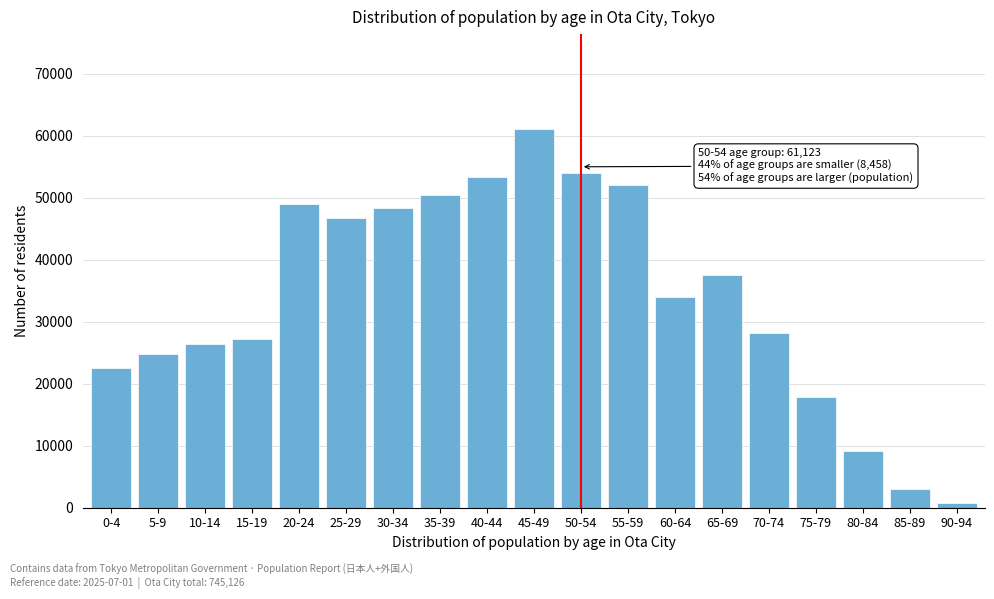

Reading right to left, transcribe all the data shown in this chart.

90-94=694	85-89=3037	80-84=9143	75-79=17872	70-74=28155	65-69=37582	60-64=34005	55-59=52040	50-54=54026	45-49=61123	40-44=53433	35-39=50436	30-34=48416	25-29=46809	20-24=48962	15-19=27257	10-14=26379	5-9=24853	0-4=22536